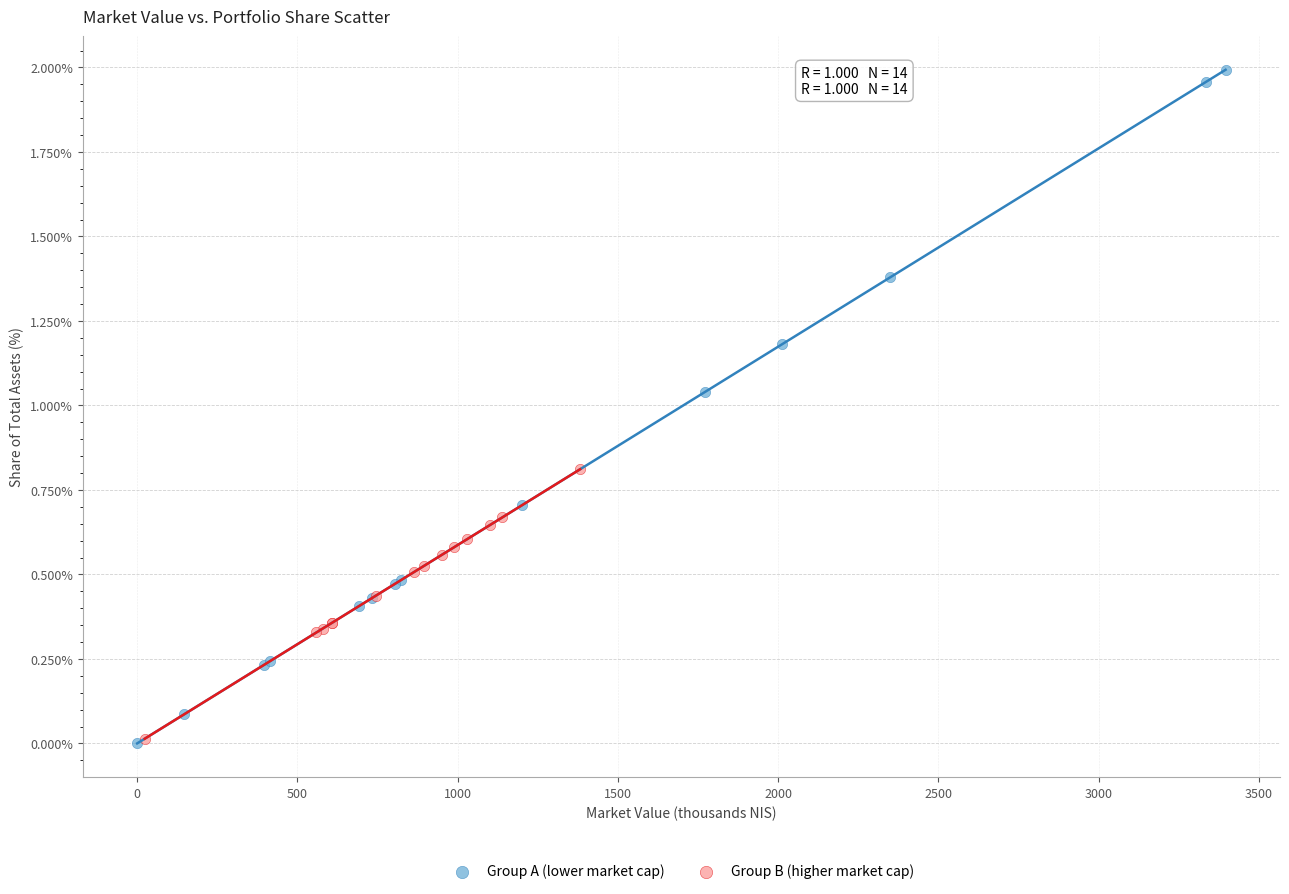

Which series has the widest spread of Y values?

Group A (lower market cap)